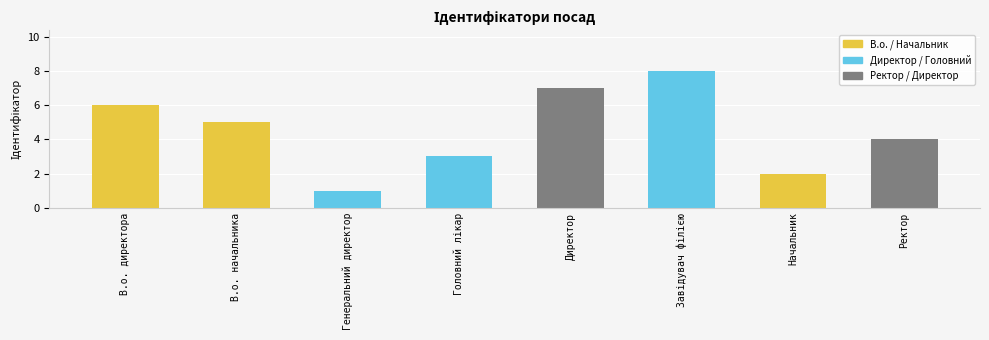

What is the change in value from В.о. директора to Начальник?

-4